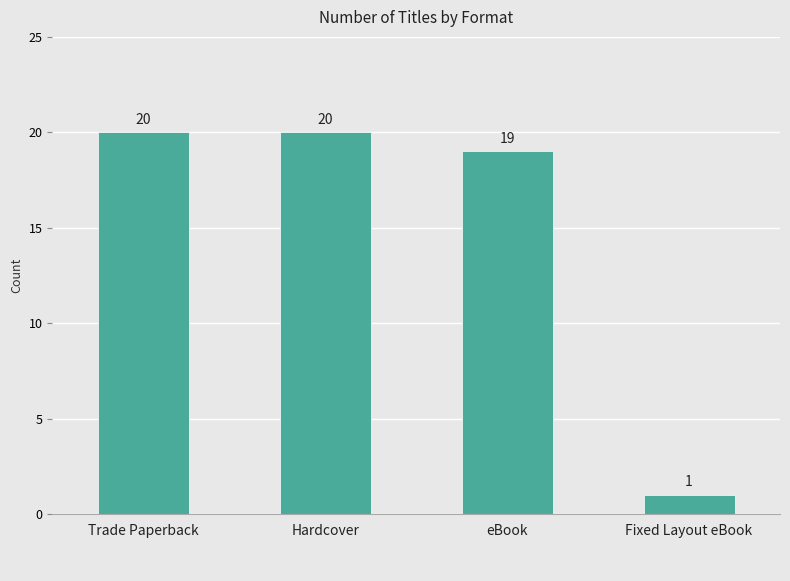

The chart shows a value of 7 at Hardcover. True or false?

False